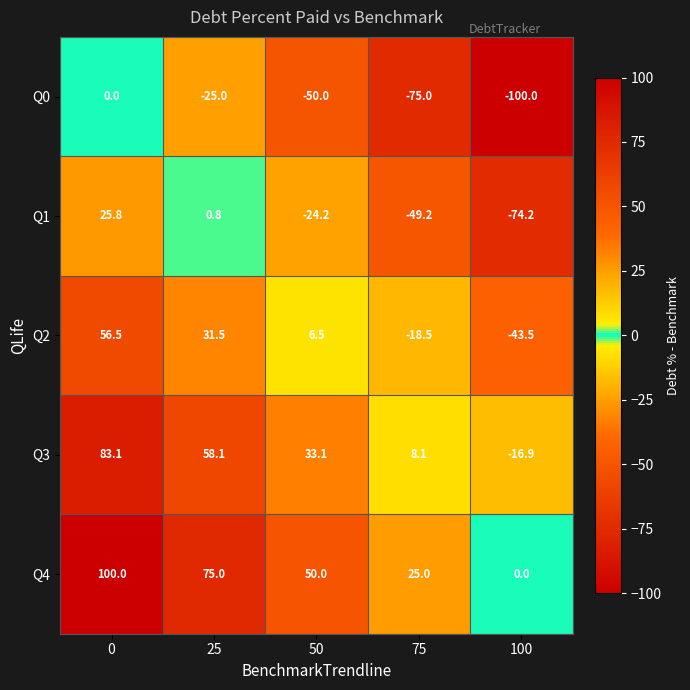

Reading left to right, list all the values displayed in this chart.

Q0: 0.0	-25.0	-50.0	-75.0	-100.0
Q1: 25.8	0.8	-24.2	-49.2	-74.2
Q2: 56.5	31.5	6.5	-18.5	-43.5
Q3: 83.1	58.1	33.1	8.1	-16.9
Q4: 100.0	75.0	50.0	25.0	0.0